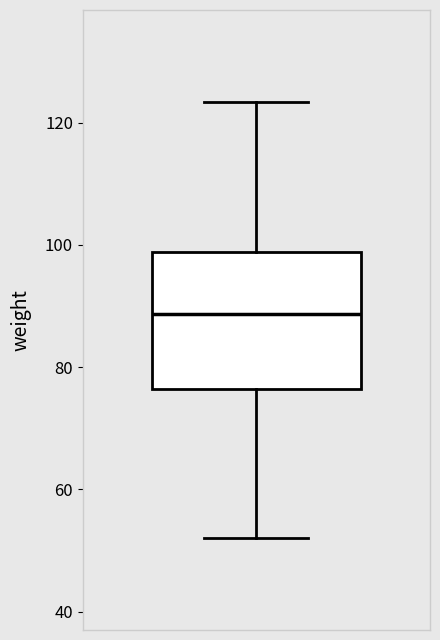

Transcribe this box plot: give where the median line is, the range the box spans, and where the two whiskers end, as read against the y-axis. The values are not printed on the chart, so give them approximately, as read against the axis.

median 88, box 76 to 98, whiskers 52 to 124